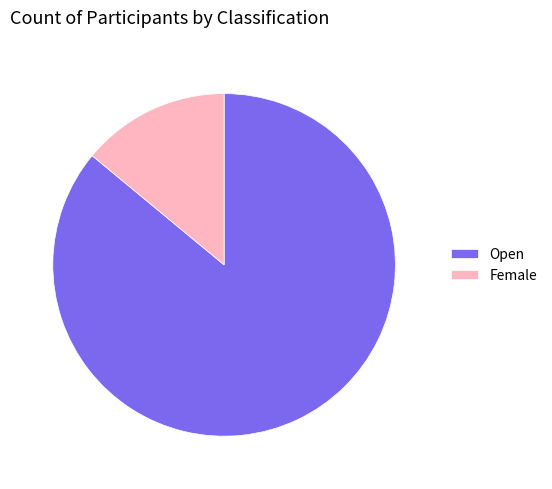

Is it true that Female is 19% of the pie?

False